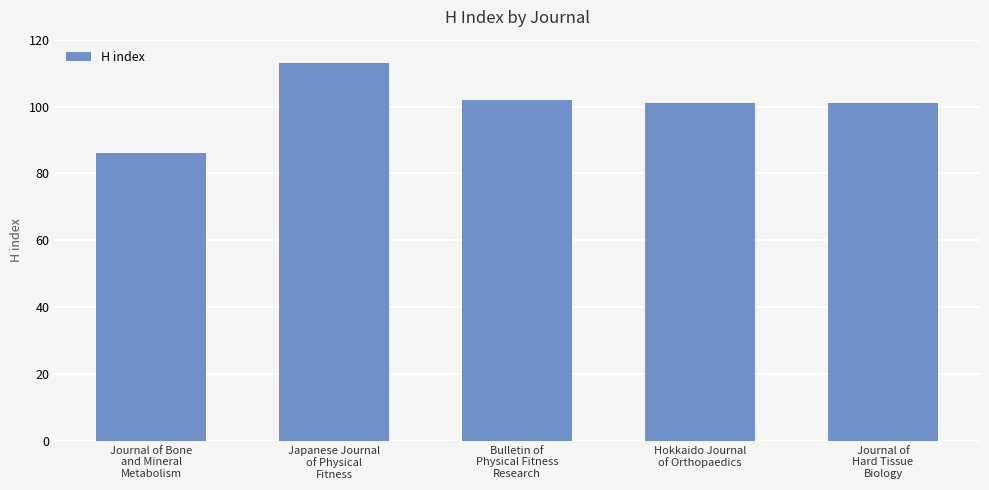

What is the maximum value shown in the chart?

113